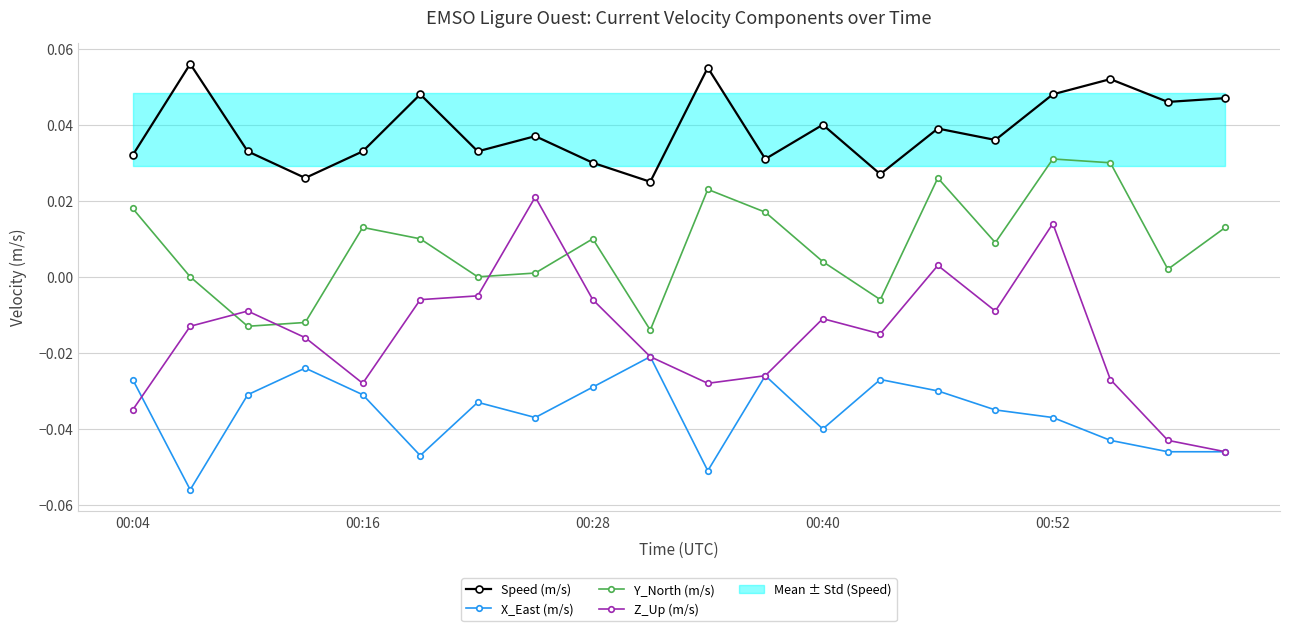

True or false: Y_North (m/s) has more than 2 interior local peaks.

True